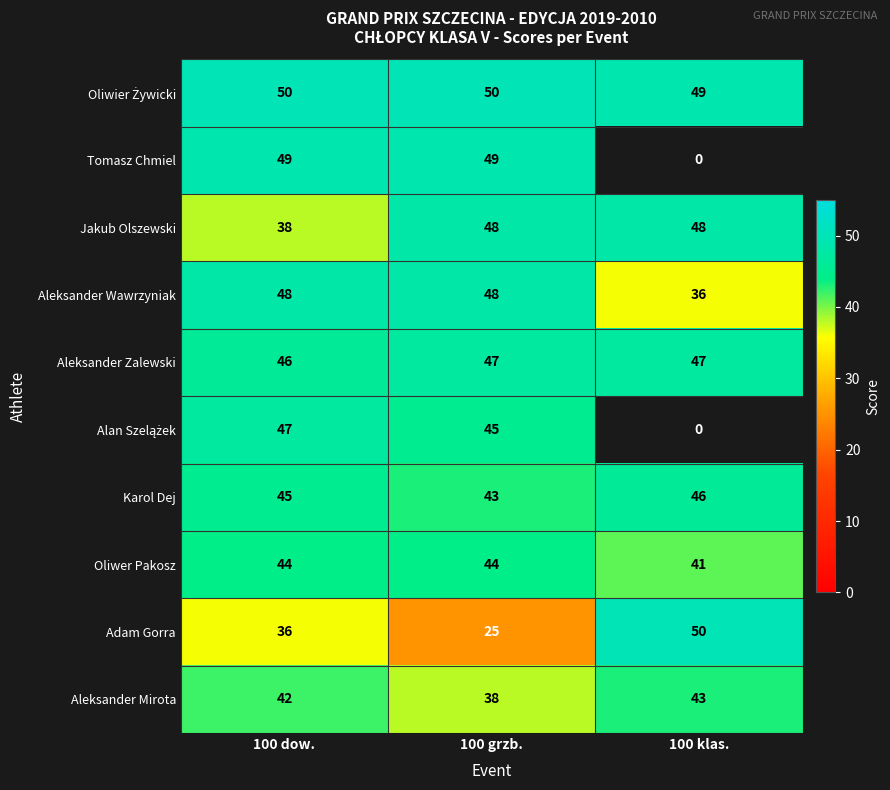

Count the Aleksander Wawrzyniak values in the range 36 to 48.

3